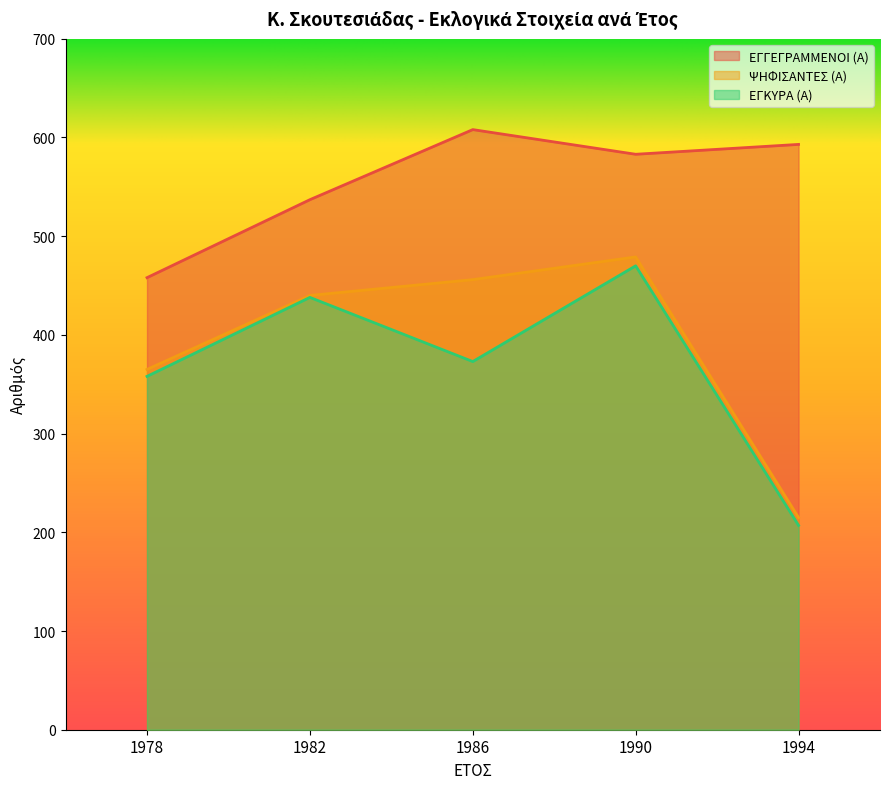

What is the sum of all ΨΗΦΙΣΑΝΤΕΣ (Α) values?

1955